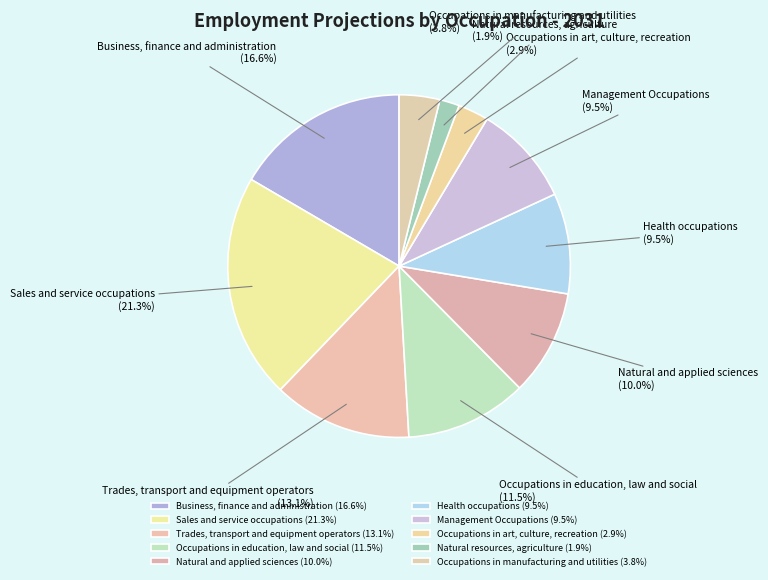

Which category has the smallest portion of the pie?

Natural resources, agriculture